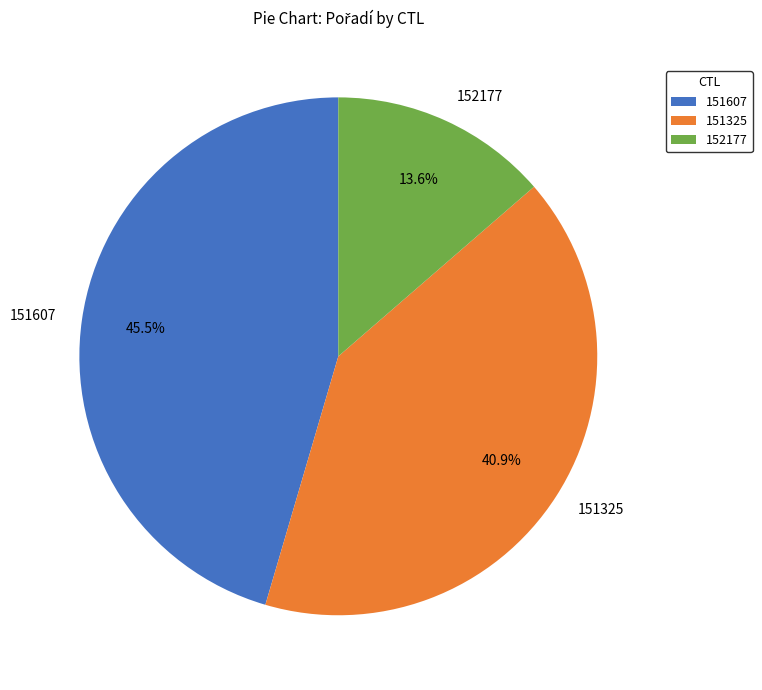

Rank the categories by value from lowest to highest.

152177, 151325, 151607